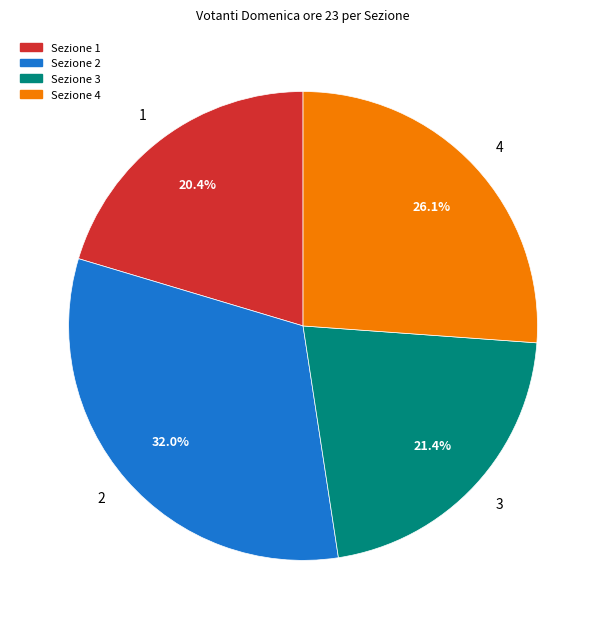

How many slices are in this pie chart?

4